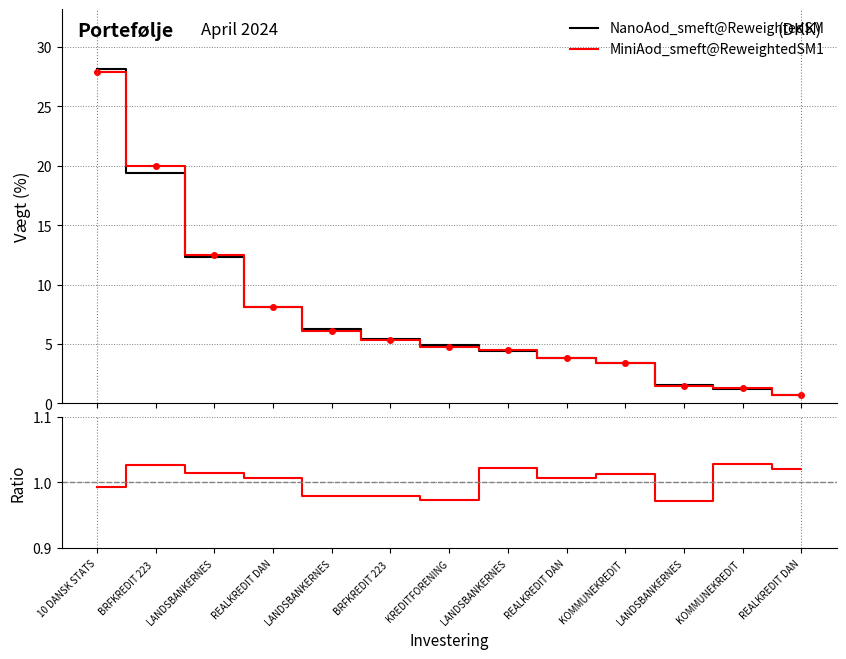

How many lines are shown in the chart?

3